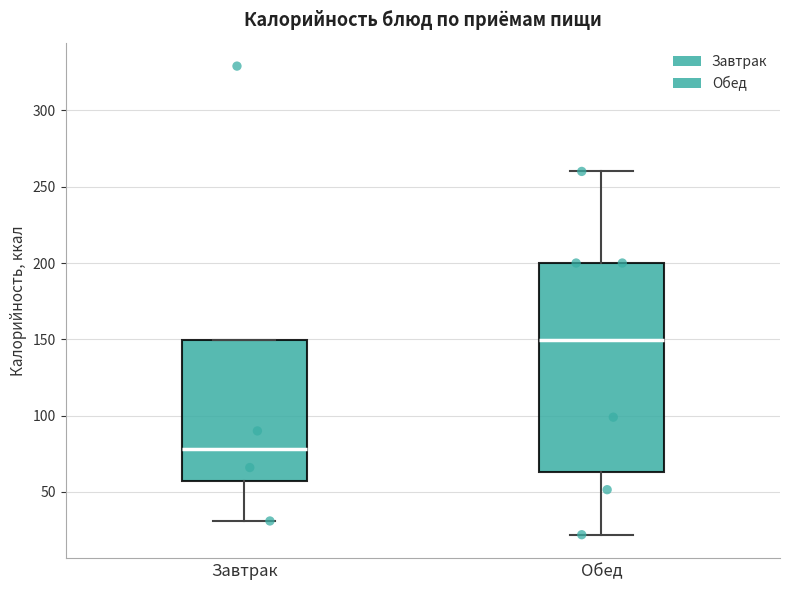

Reading left to right, transcribe this box plot: for each box, give where its median line is, the range the box spans, and where its two whiskers end, as read against the y-axis. The values are not printed on the chart, so give them approximately, as read against the axis.

Завтрак: median 80, box 55 to 150, whiskers 30 to 150
Обед: median 150, box 65 to 200, whiskers 20 to 260